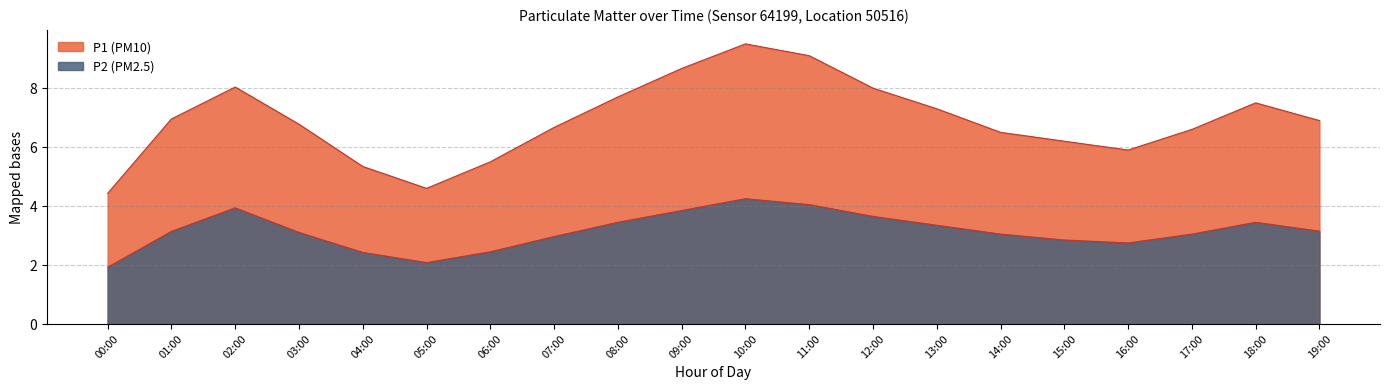

At which category does P1 reach its first local valley?

05:00